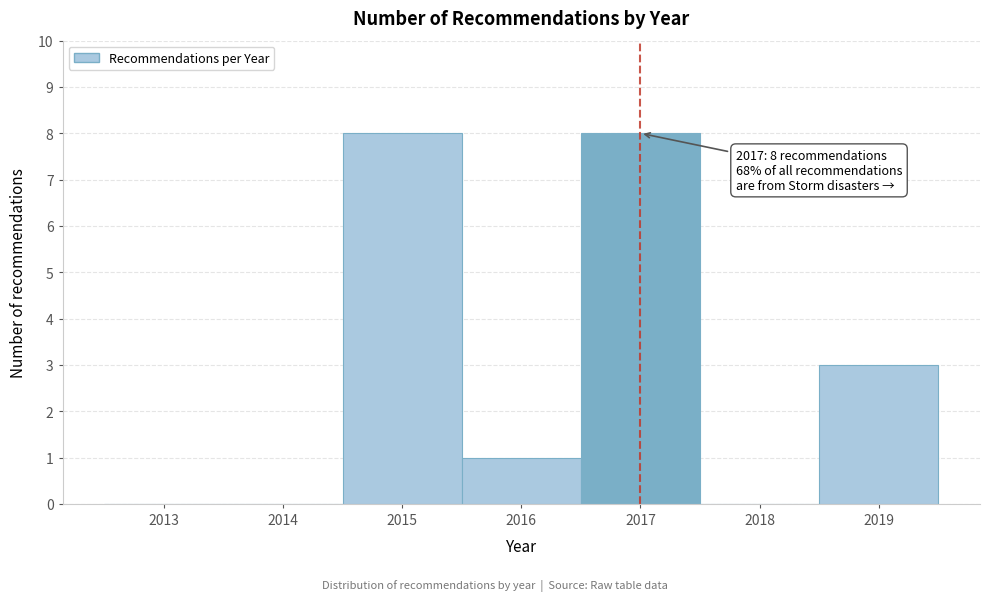

Reading left to right, what are all the values shown in this chart?

2013=0	2014=0	2015=8	2016=1	2017=8	2018=0	2019=3